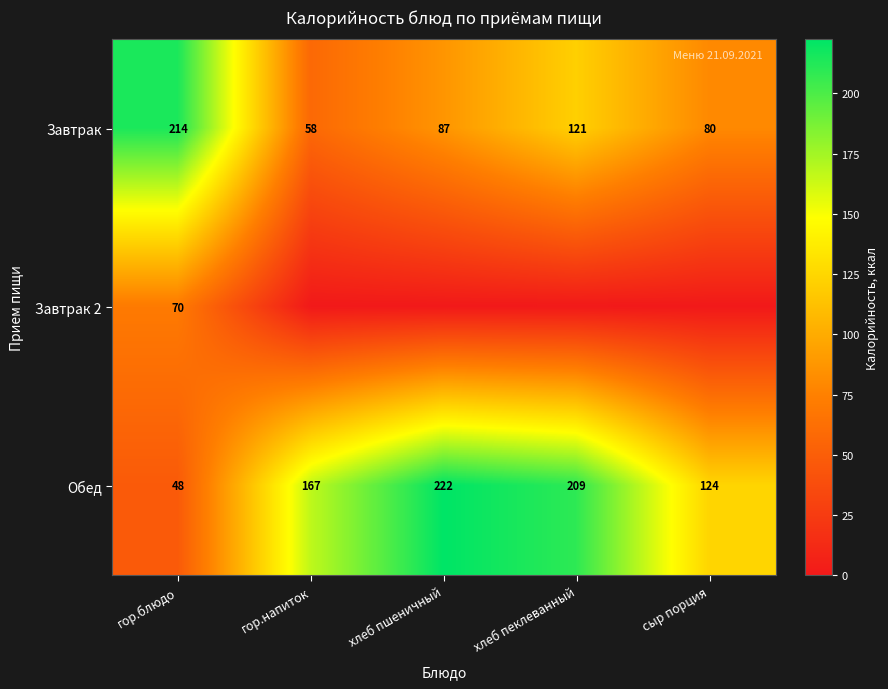

Is the value of Обед at гор.напиток greater than the value of Завтрак 2 at гор.блюдо?

Yes